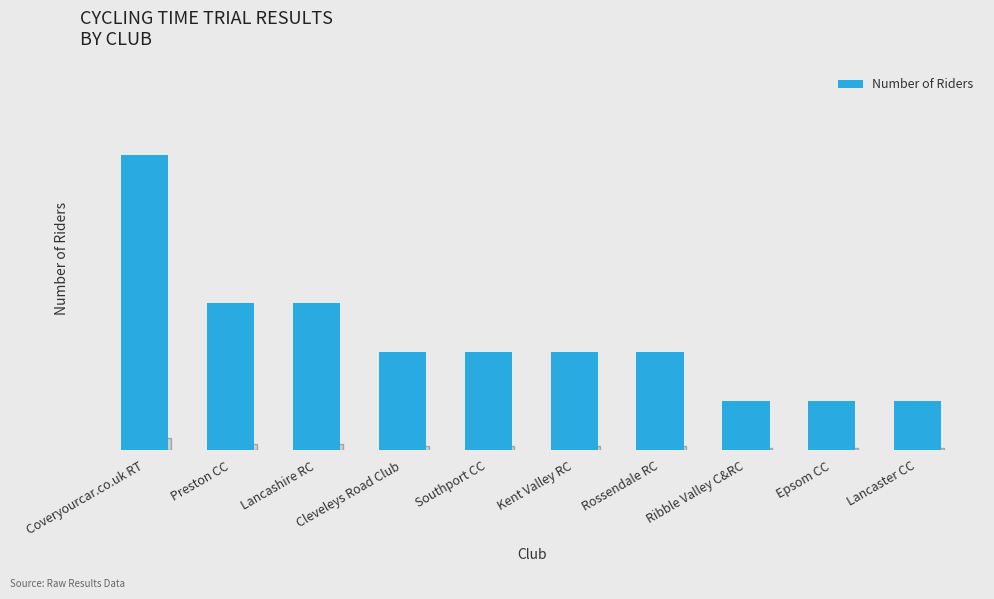

How many values are between 1 and 3?

9